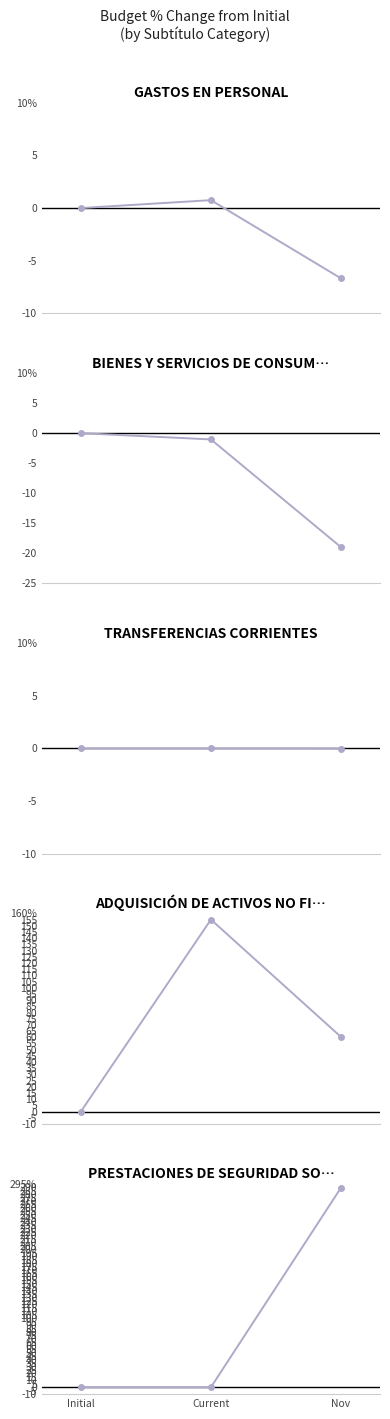

Rank the categories by PRESTACIONES DE SEGURIDAD SOCIAL value from highest to lowest.

Nov, Initial, Current